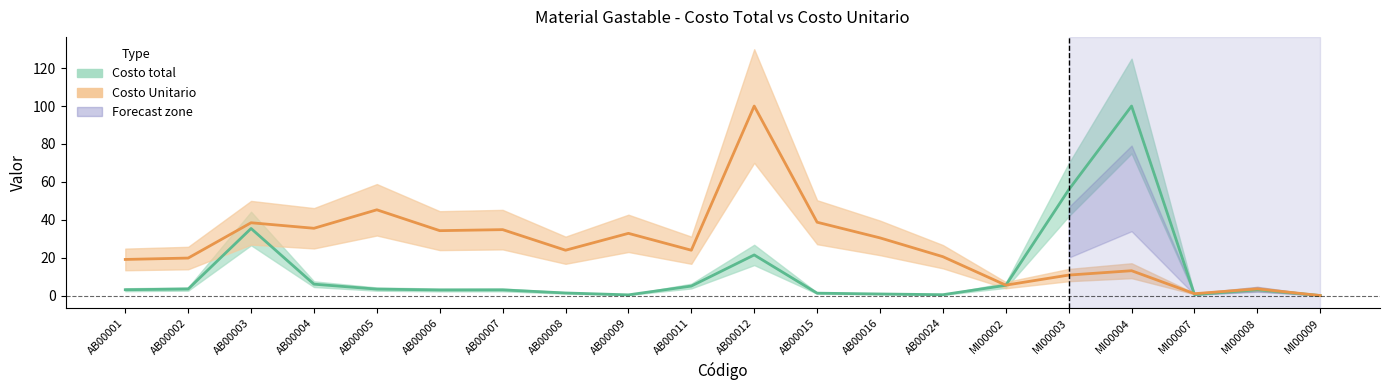

Reading left to right, list all the values displayed in this chart.

Costo total: 3.1	3.4	35.4	6.0	3.4	2.9	3.0	1.3	0.4	5.0	21.4	1.2	0.8	0.4	5.4	55.8	100.0	0.5	3.1	0.0
Costo Unitario: 19.0	19.8	38.4	35.5	45.2	34.2	34.8	23.9	32.8	23.9	100.0	38.7	30.4	20.5	5.5	10.8	13.1	1.0	3.5	0.0